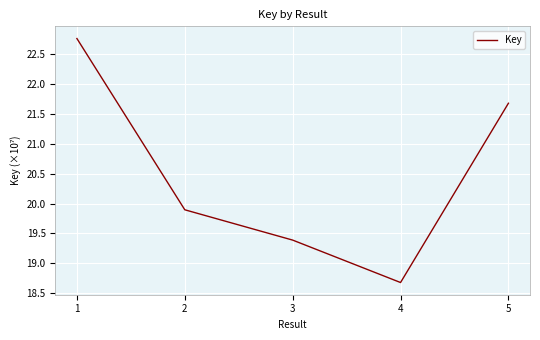

List the labels in order of value, smallest first.

4, 3, 2, 5, 1